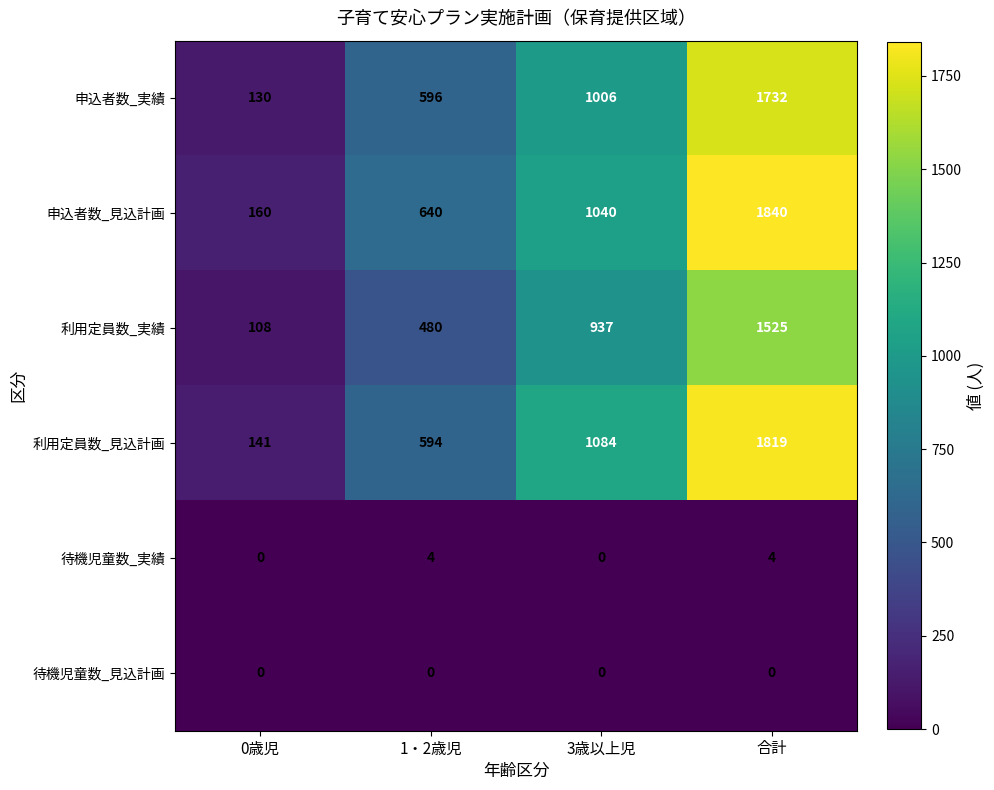

Reading left to right, what are all the values shown in this chart?

申込者数_実績: 130	596	1006	1732
申込者数_見込計画: 160	640	1040	1840
利用定員数_実績: 108	480	937	1525
利用定員数_見込計画: 141	594	1084	1819
待機児童数_実績: 0	4	0	4
待機児童数_見込計画: 0	0	0	0